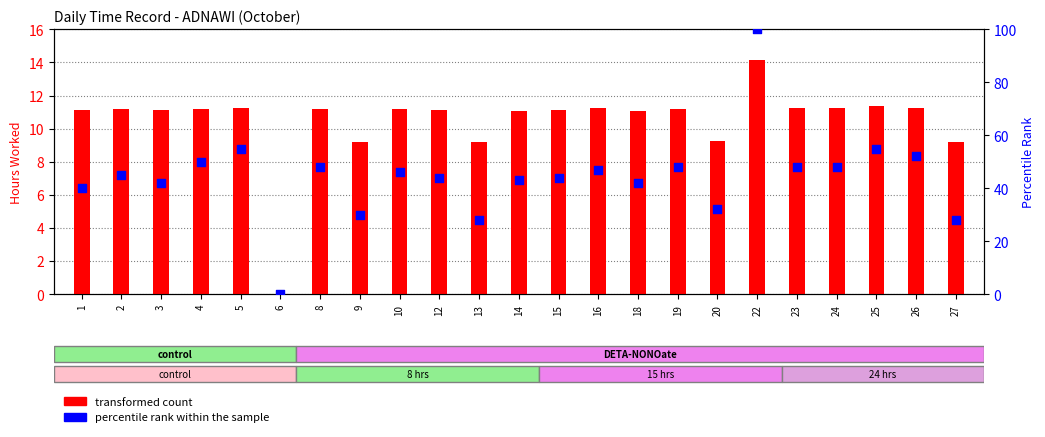

At which category is the sum across all series the highest?

22